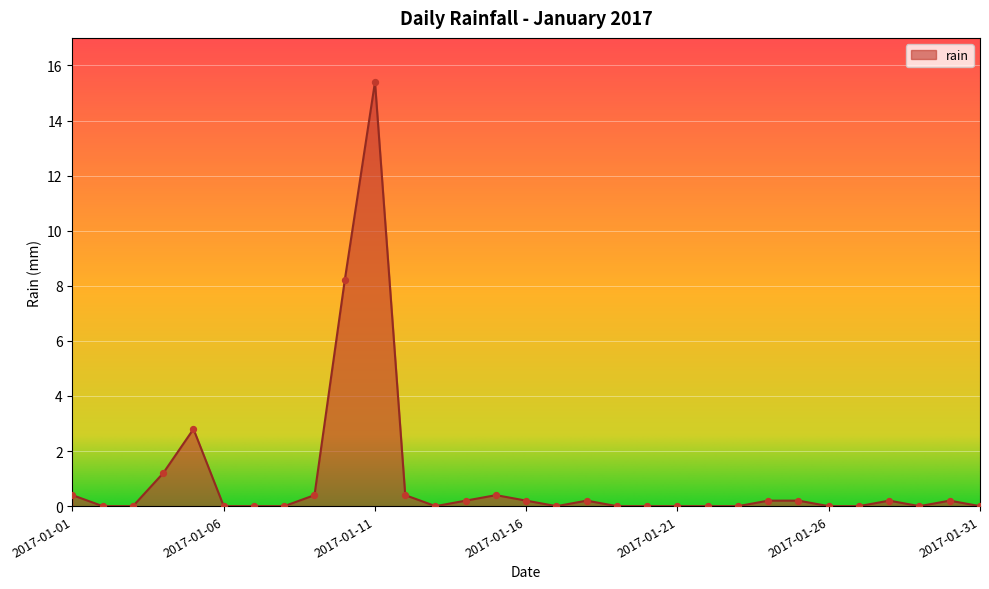

What is the maximum value shown in the chart?

15.4